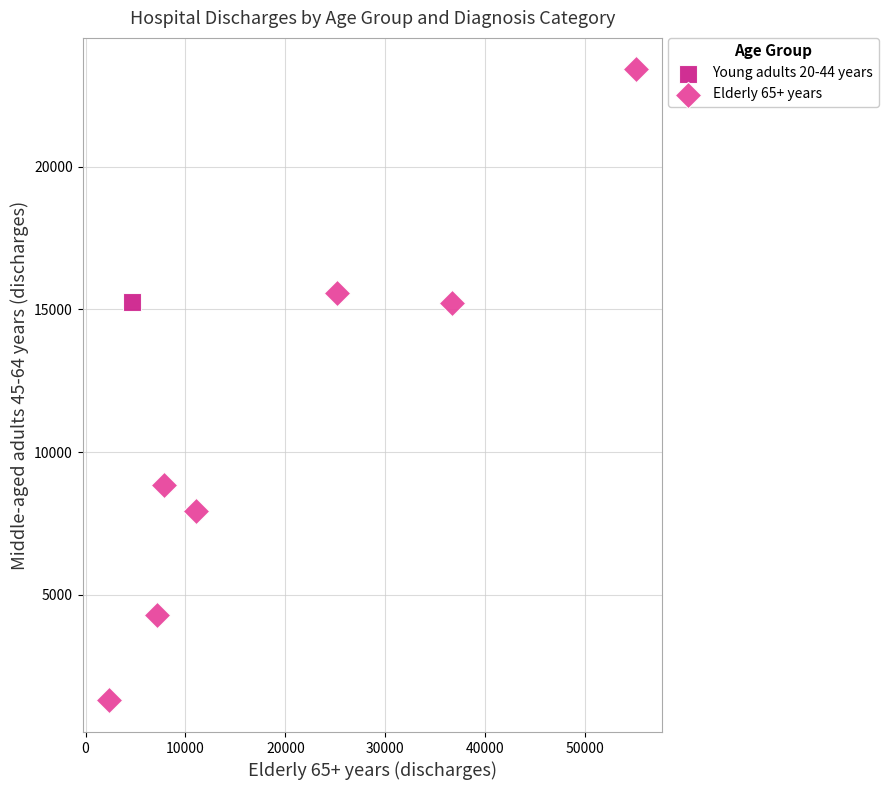

What are all the series names shown in the legend?

Young adults 20-44 years, Elderly 65+ years